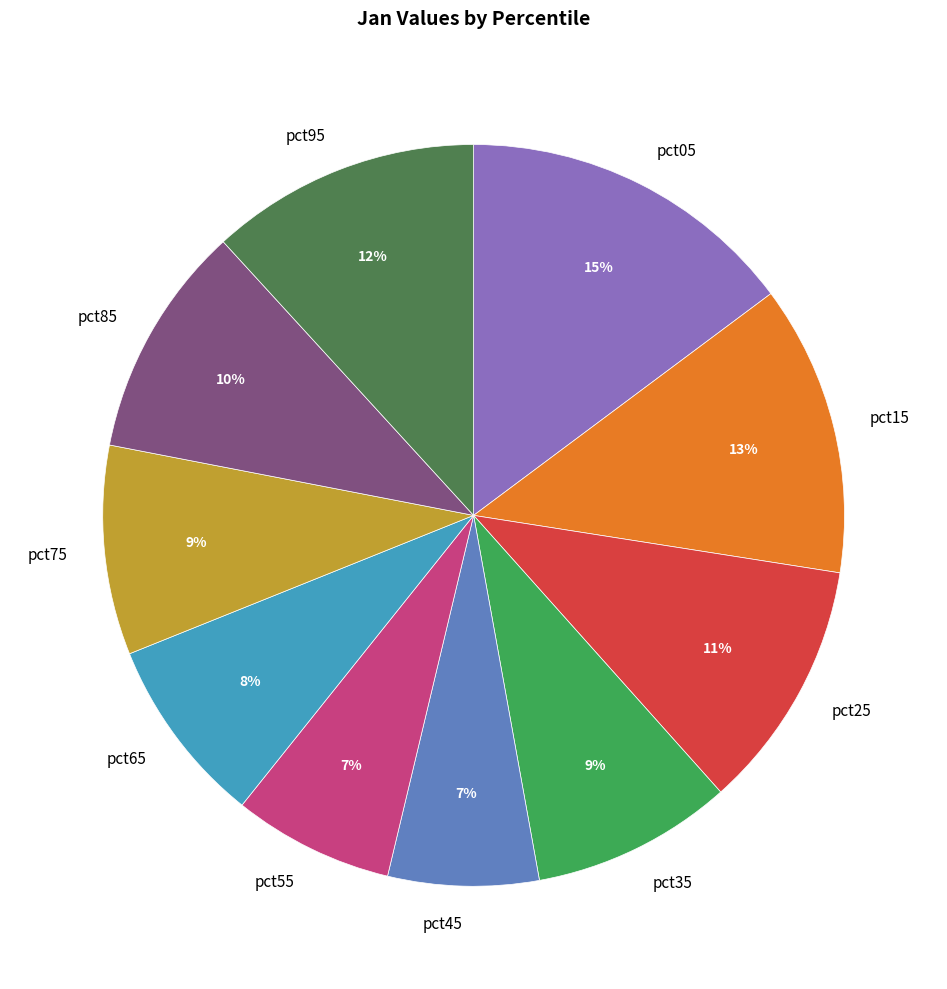

Do pct55 and pct85 together represent more than half of the pie?

No